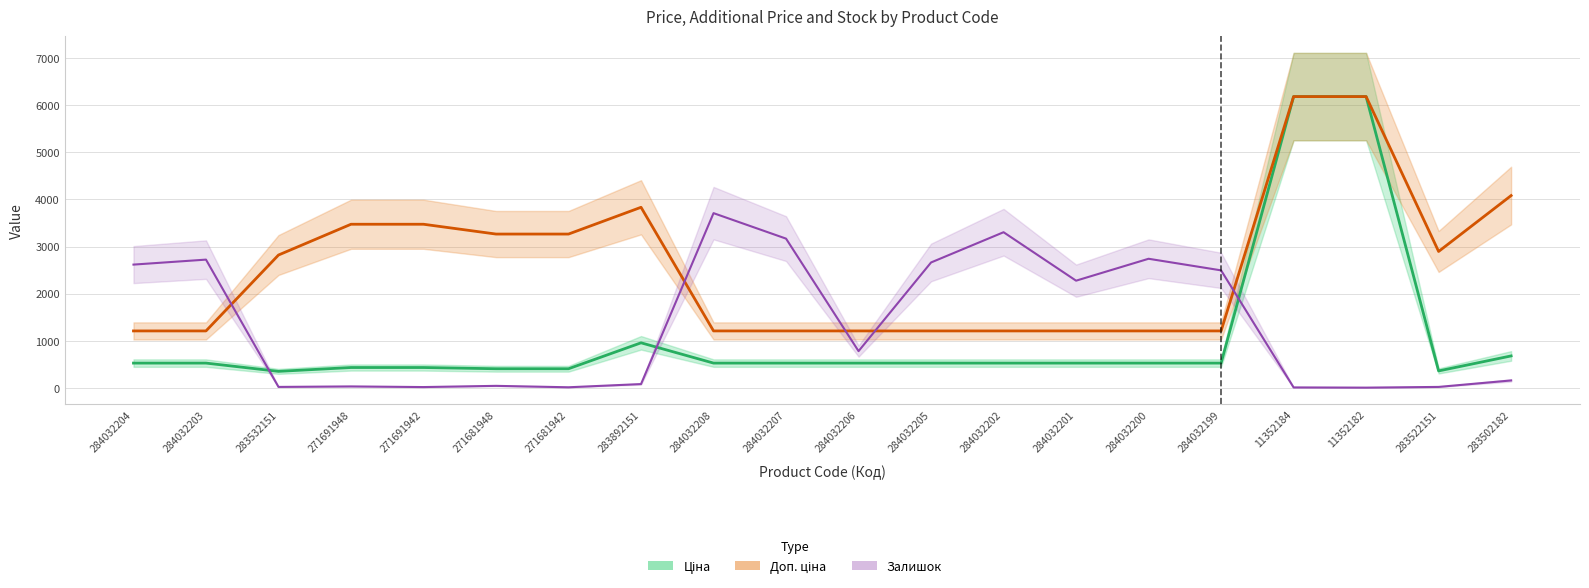

Where is the first local maximum for Ціна?

283892151